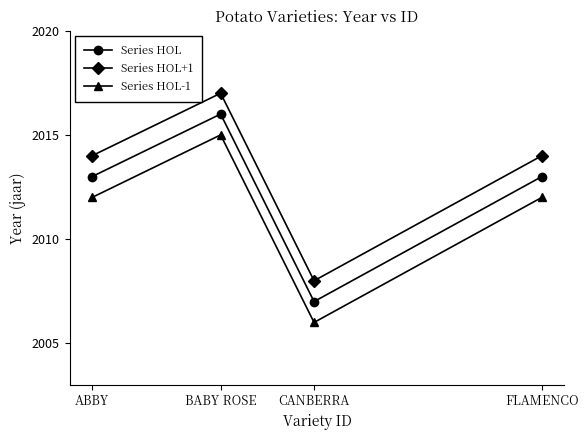

True or false: Series HOL and Series HOL+1 intersect in this chart.

False